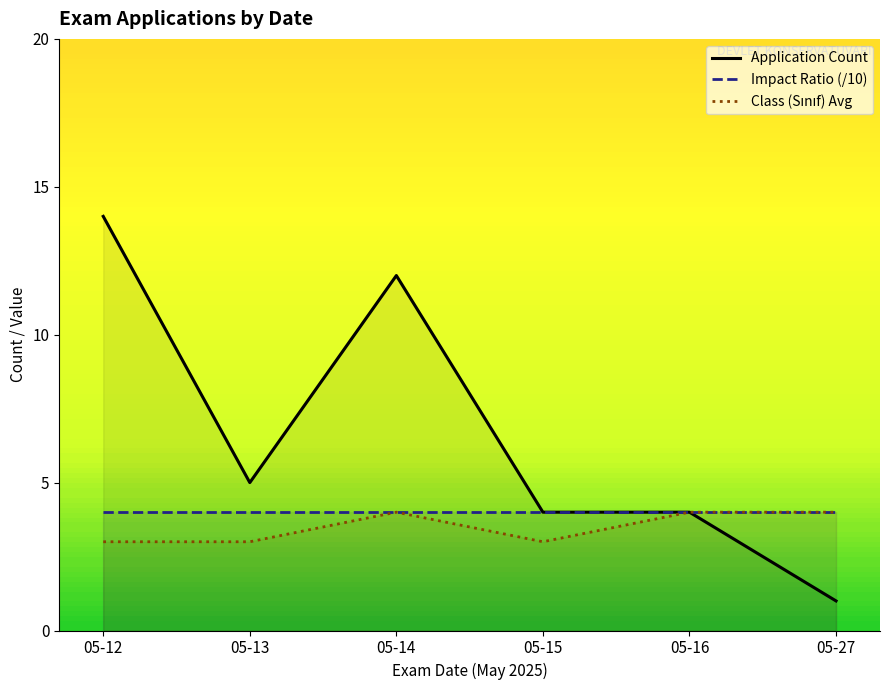

Read the Impact Ratio (/10) value at 05-15.

4